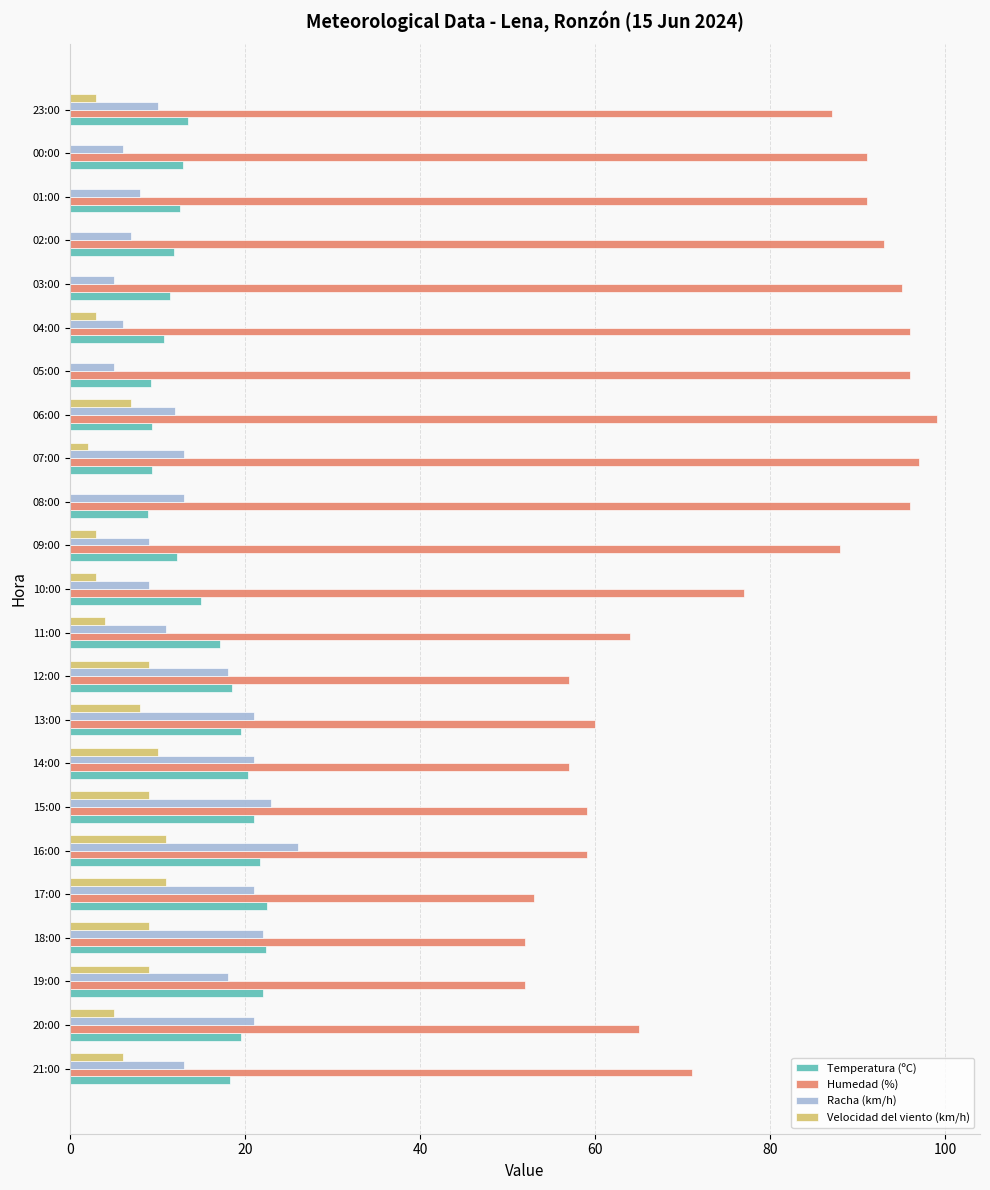

True or false: Humedad (%) has a value of 64.0 at 11:00.

True